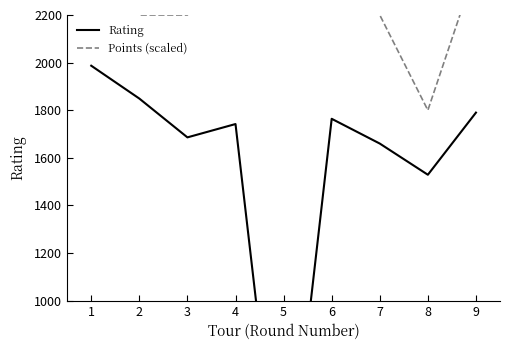

Is this an area chart (filled region under the line)?

No